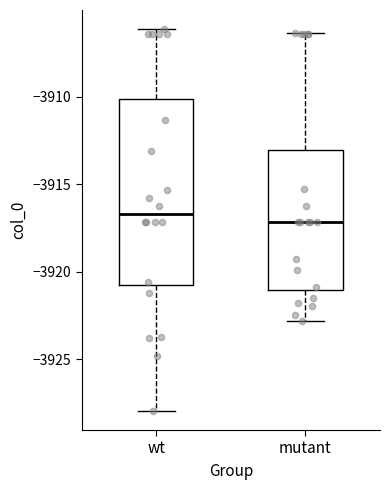

Where is the upper edge of the box for wt on the y-axis? The values are not printed on the chart, so give them approximately, as read against the axis.

-3910.0